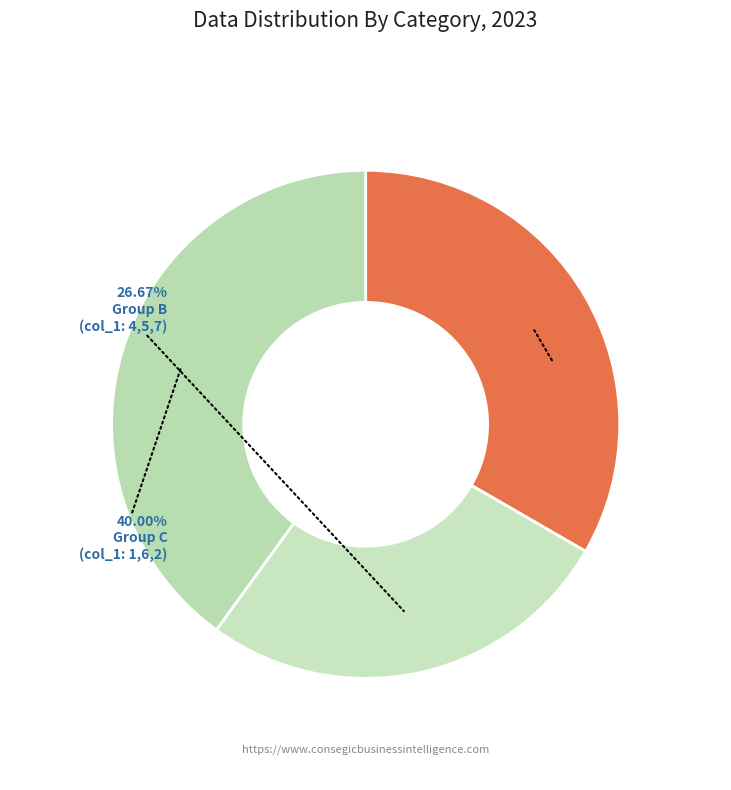

How many segments does this pie chart have?

3